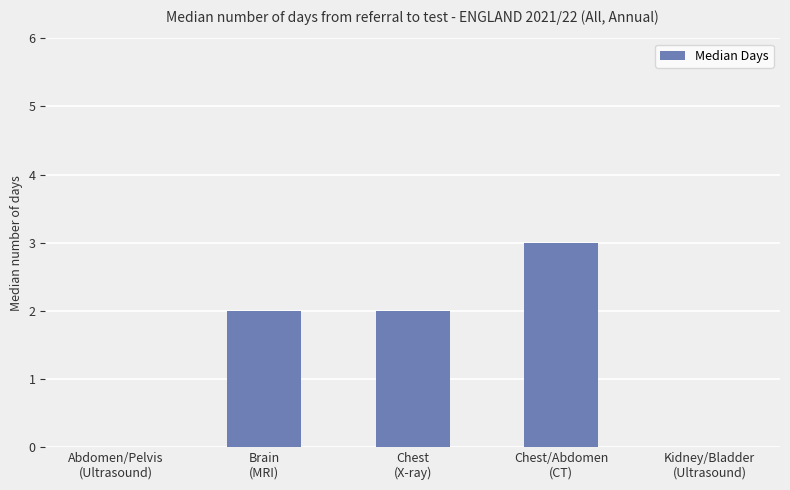

Reading left to right, list all the values displayed in this chart.

Abdomen/Pelvis
(Ultrasound)=0	Brain
(MRI)=2	Chest
(X-ray)=2	Chest/Abdomen
(CT)=3	Kidney/Bladder
(Ultrasound)=0